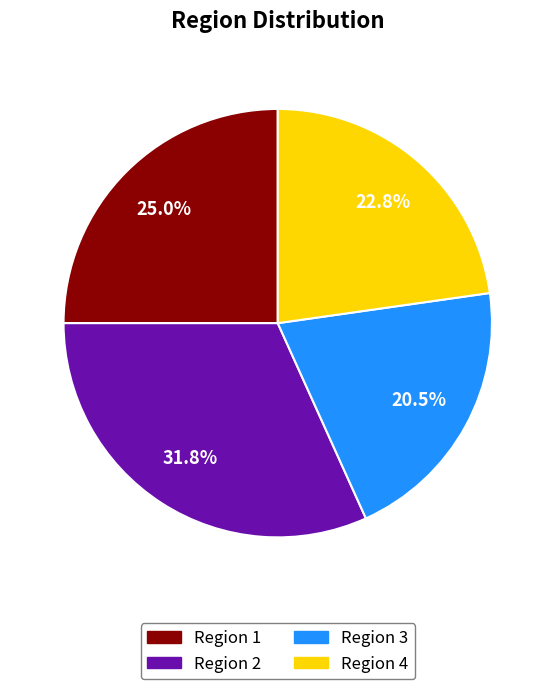

What portion of the pie excludes Region 3?

79.5%